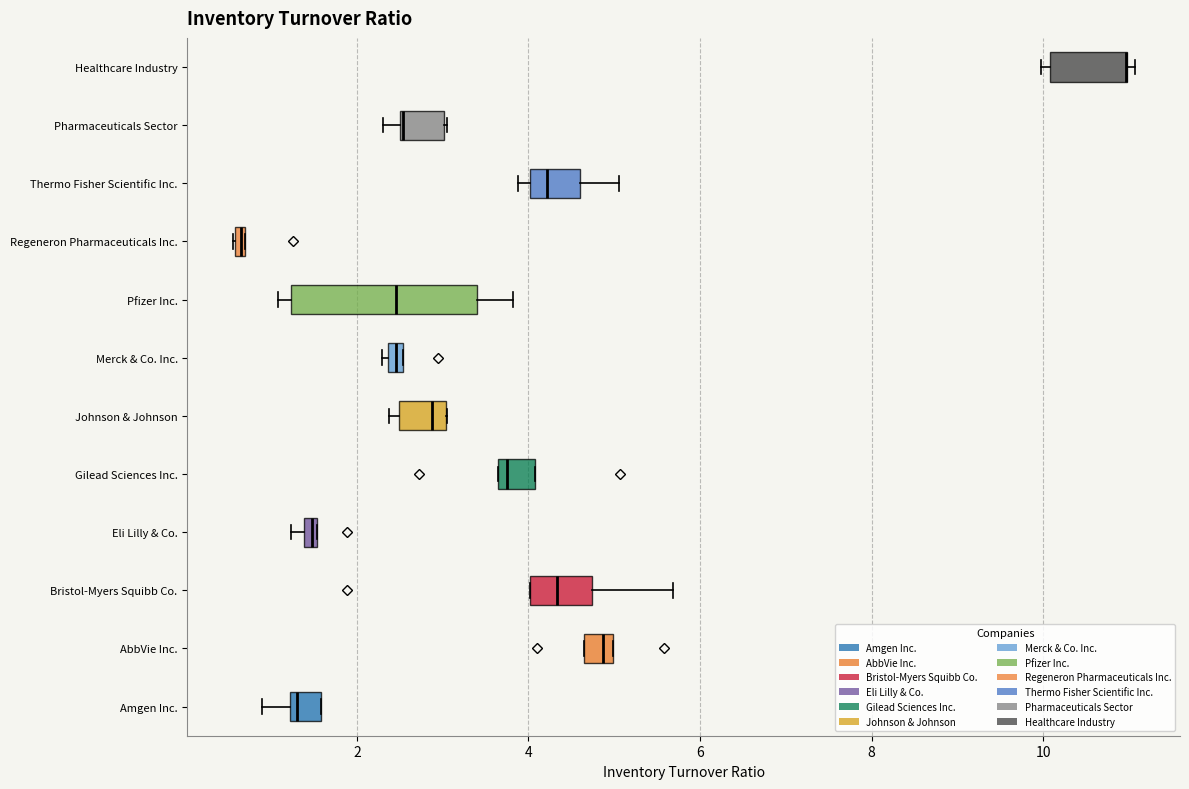

Where is the left edge of the box for Gilead Sciences Inc. on the x-axis? The values are not printed on the chart, so give them approximately, as read against the axis.

3.6